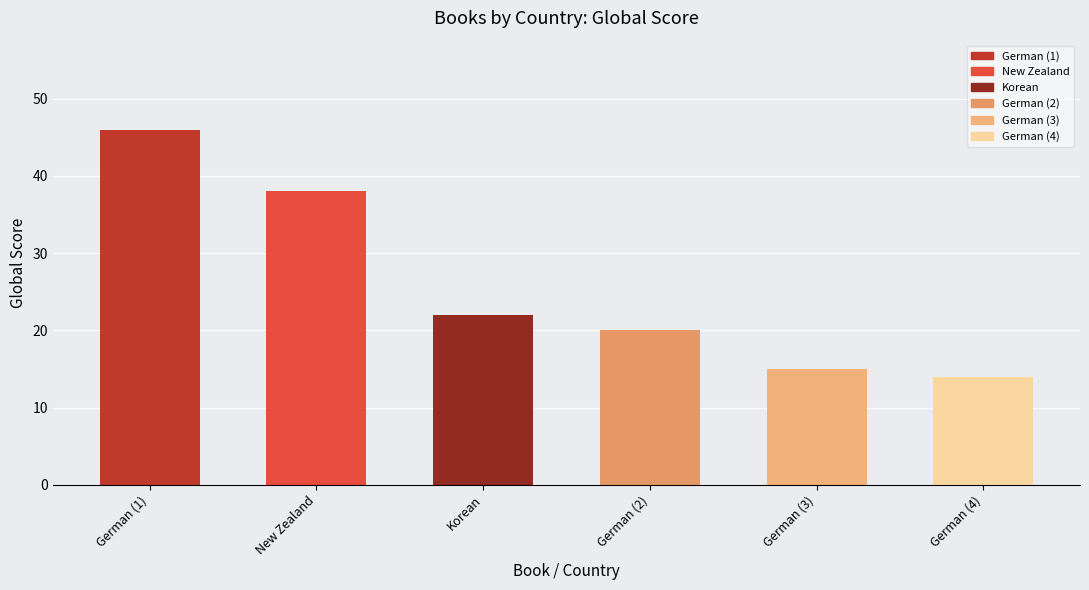

The value at German (2) is 20. True or false?

True